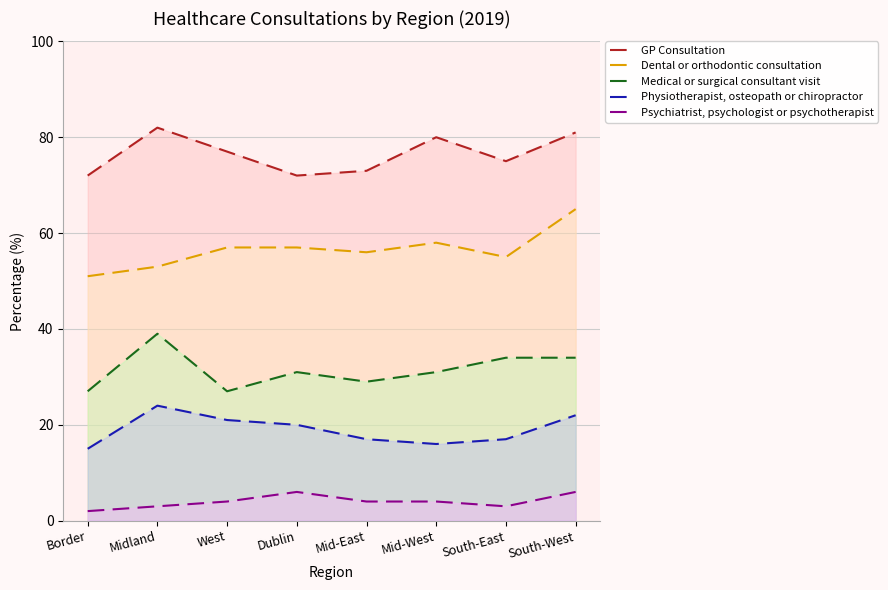

What is the sum of all GP Consultation values?

612